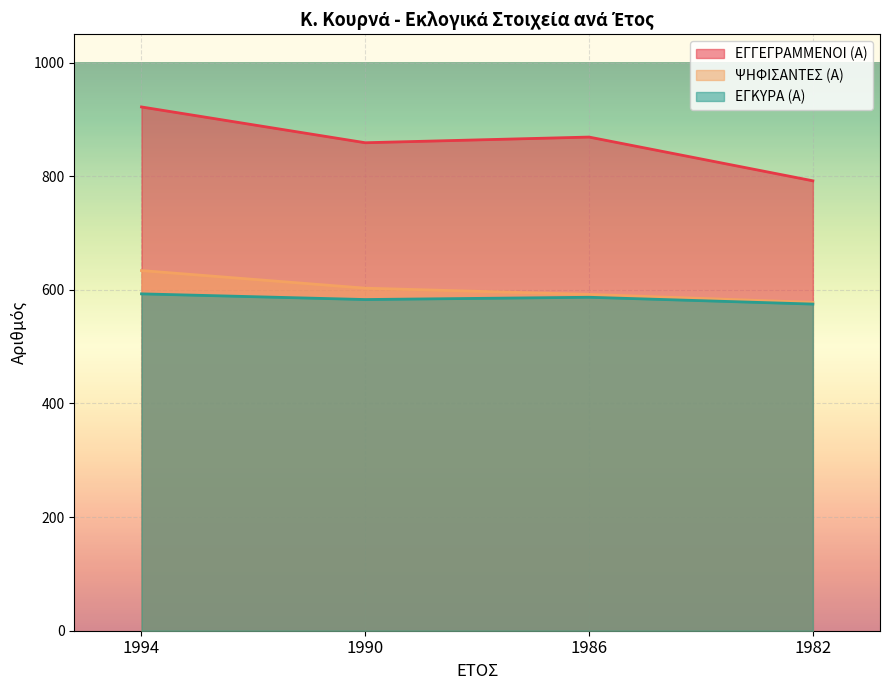

What is the spread (max minus min) of values at 1986?

282